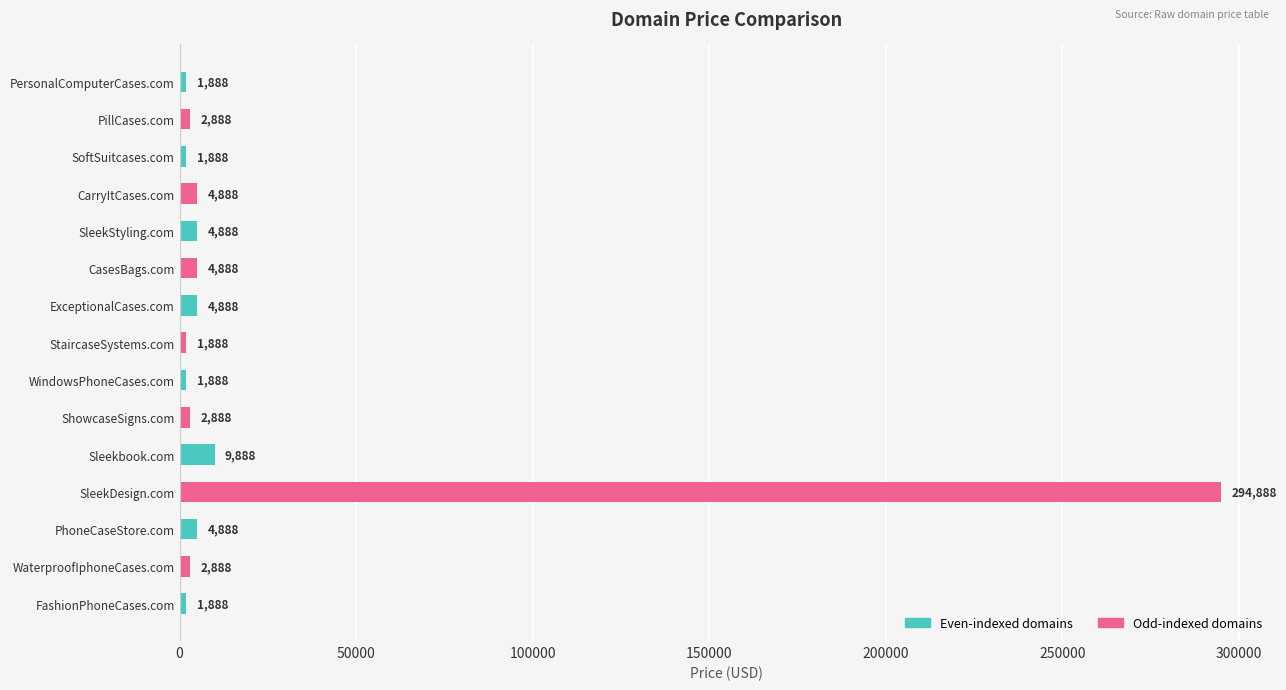

At which category does the chart reach its peak across all series?

SleekDesign.com